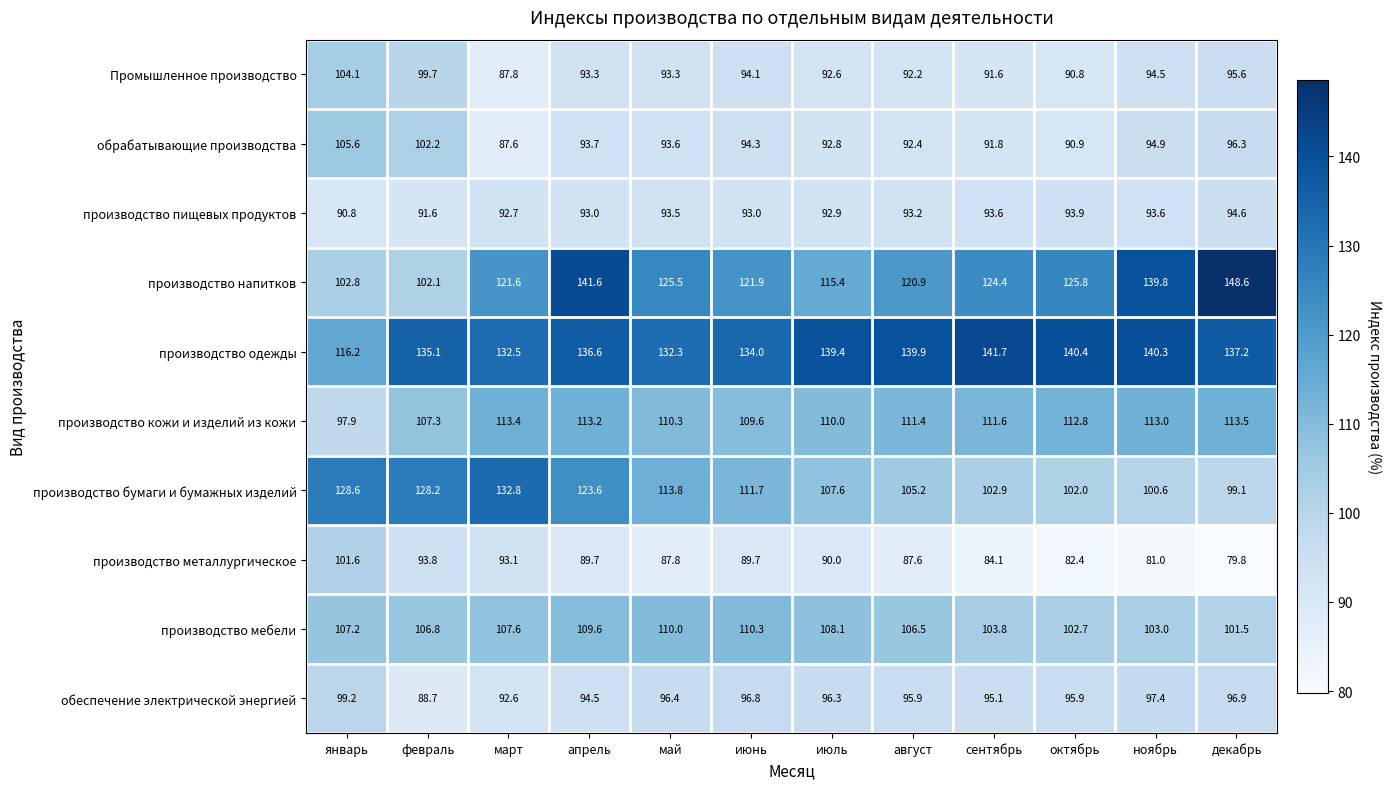

Which series changed the most between апрель and ноябрь?

производство бумаги и бумажных изделий